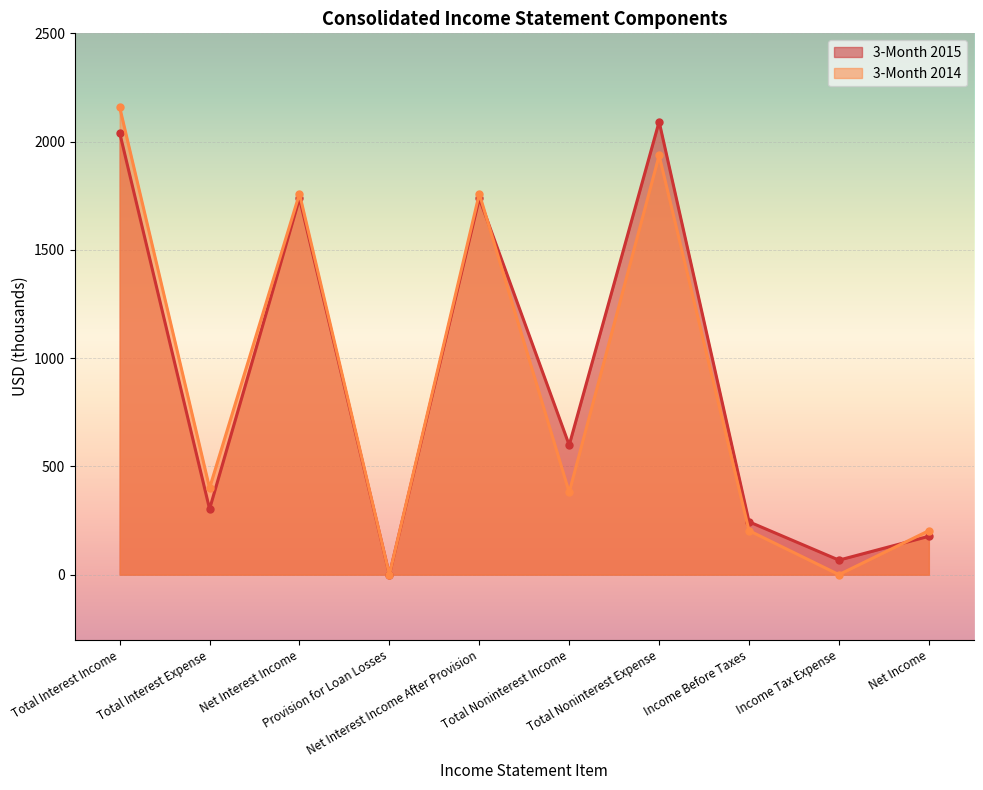

True or false: 3-Month 2015 has more than 0 points higher than both neighbors.

True